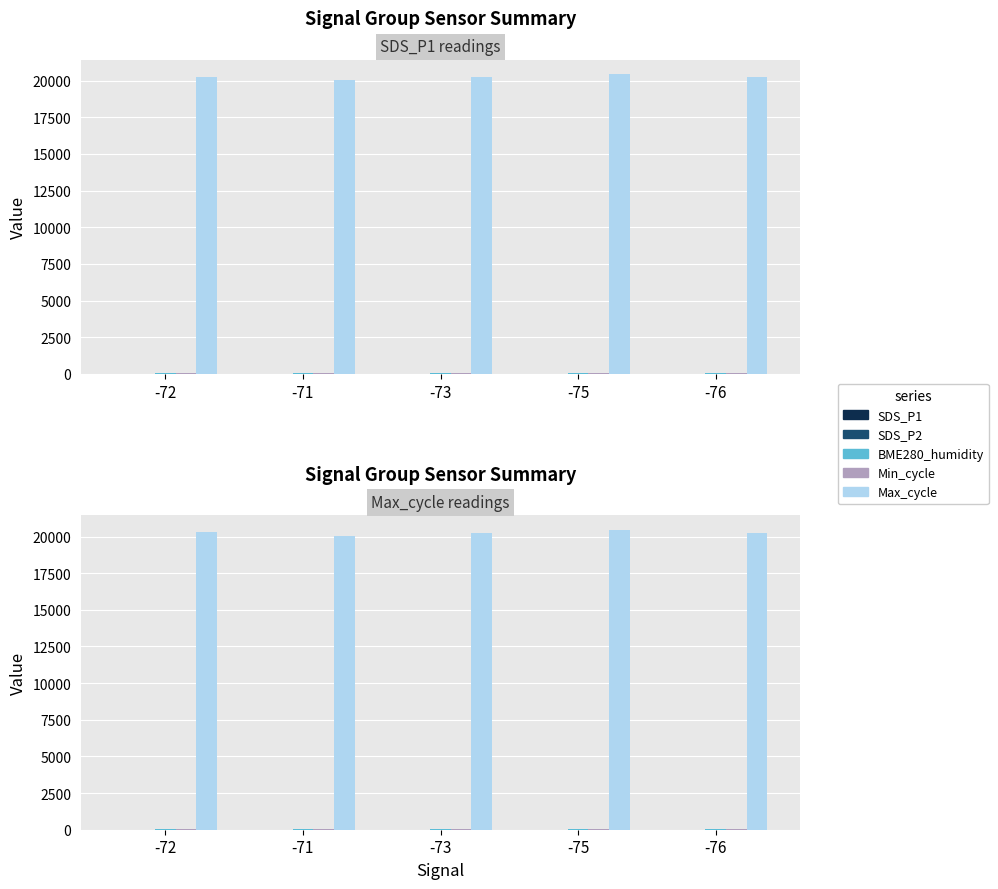

Does the chart contain any negative values?

No